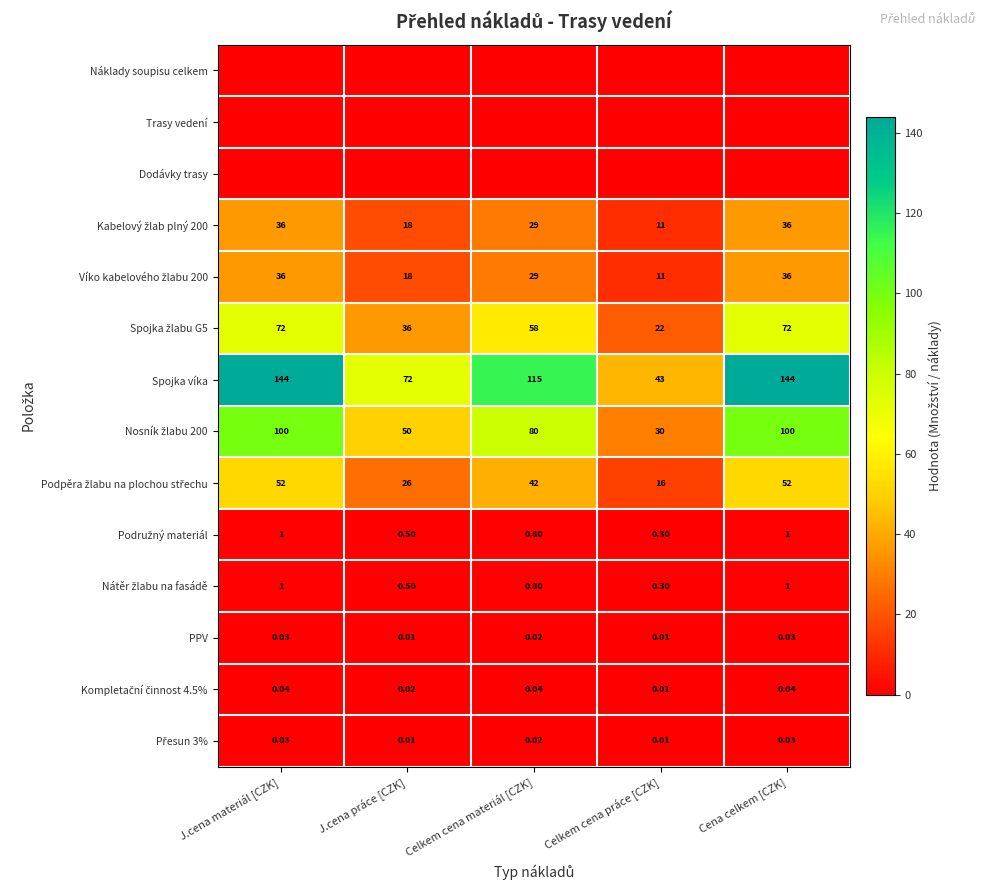

Where is Spojka víka nearest to the value 93?

J.cena práce [CZK]